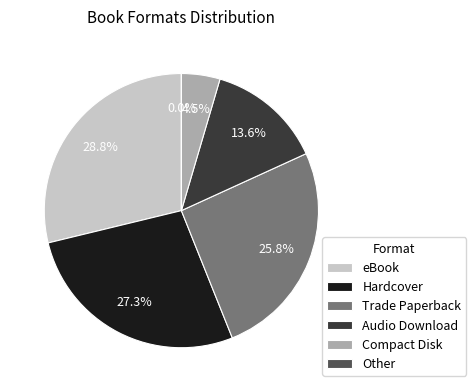

Which slice is the largest?

eBook